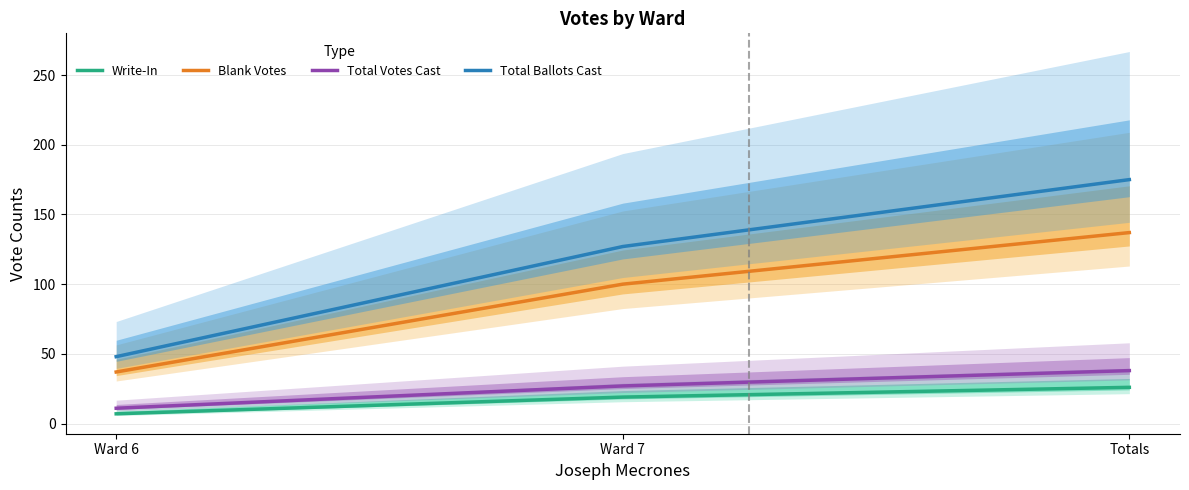

What is the value of the Write-In point at the 2nd from the left?

19